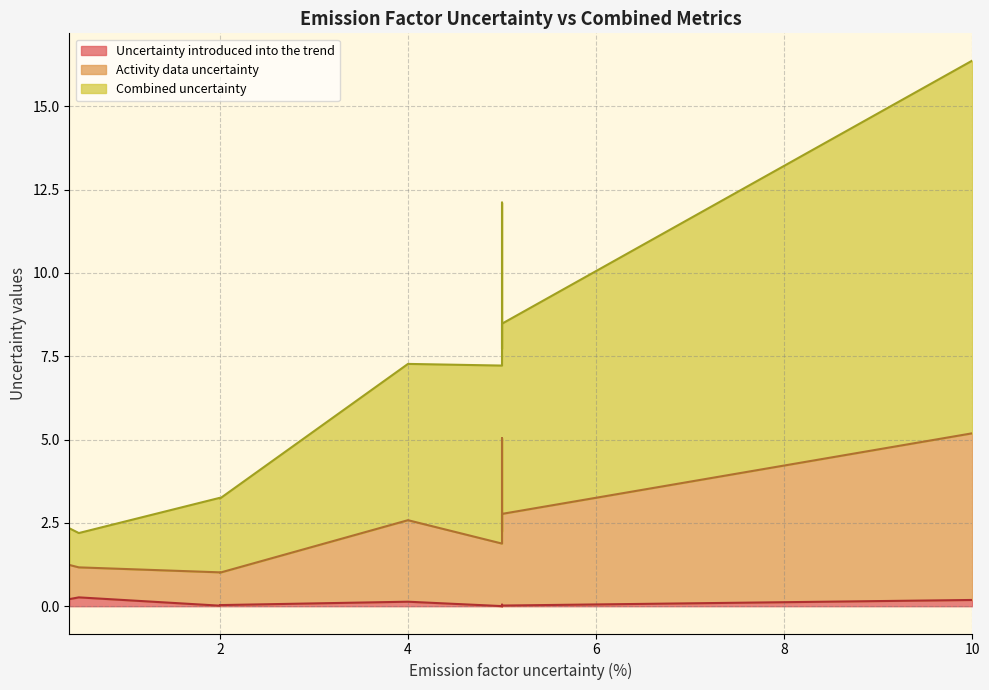

Which series has the largest total across all categories?

Combined uncertainty